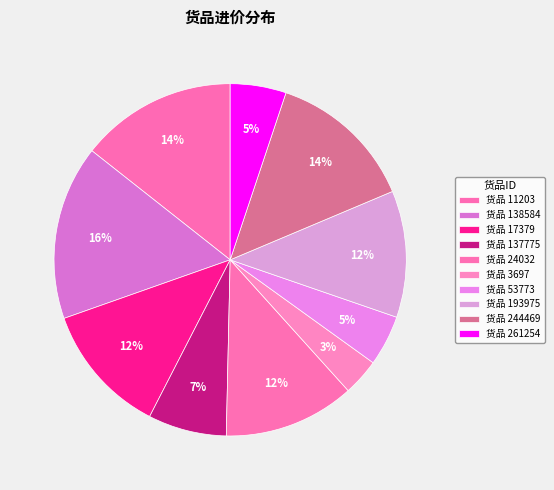

Which category has the smallest portion of the pie?

3697